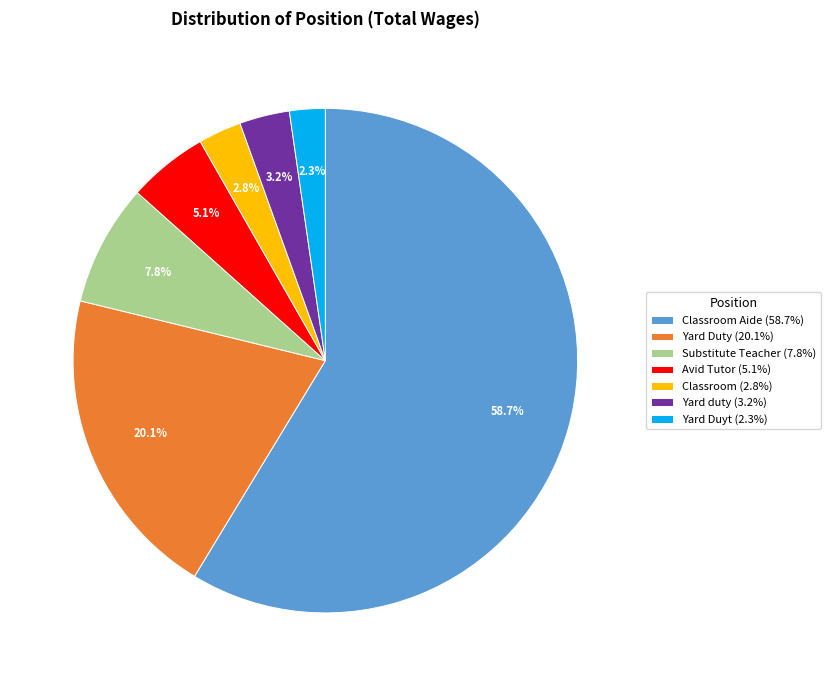

Which slice is the largest?

Classroom Aide (58.7%)